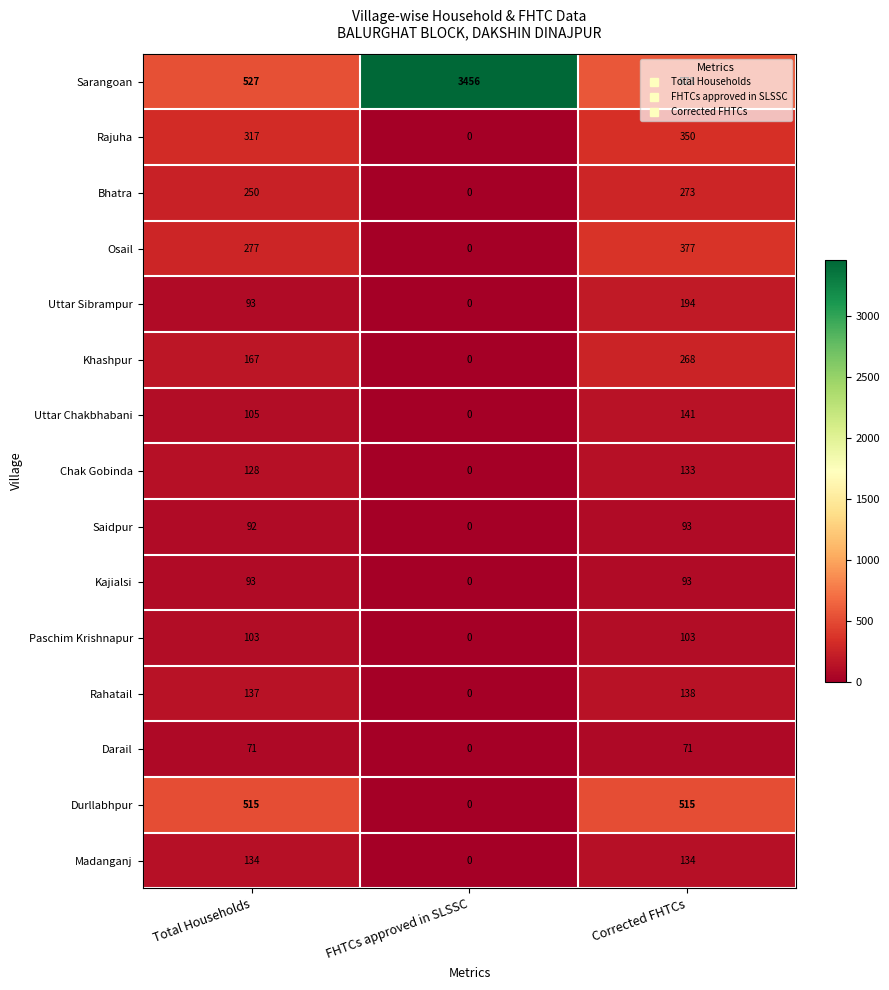

Which series has the largest range (max minus min)?

Sarangoan